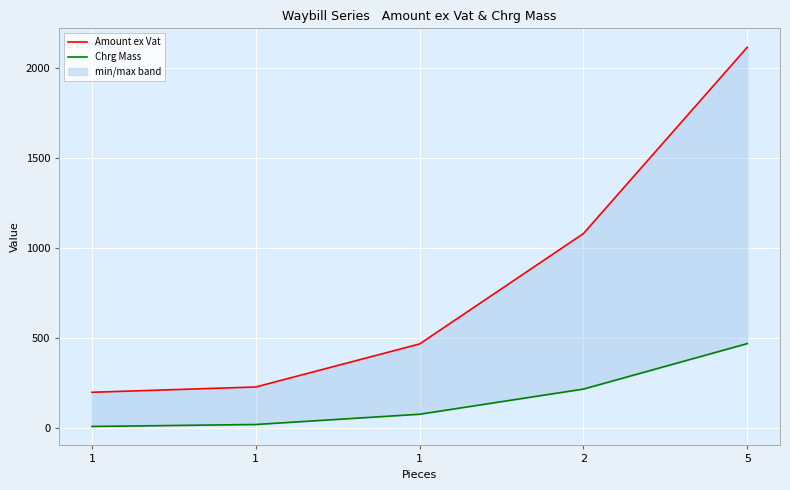

True or false: Amount ex Vat has a value of 2115.8 at 5.

True